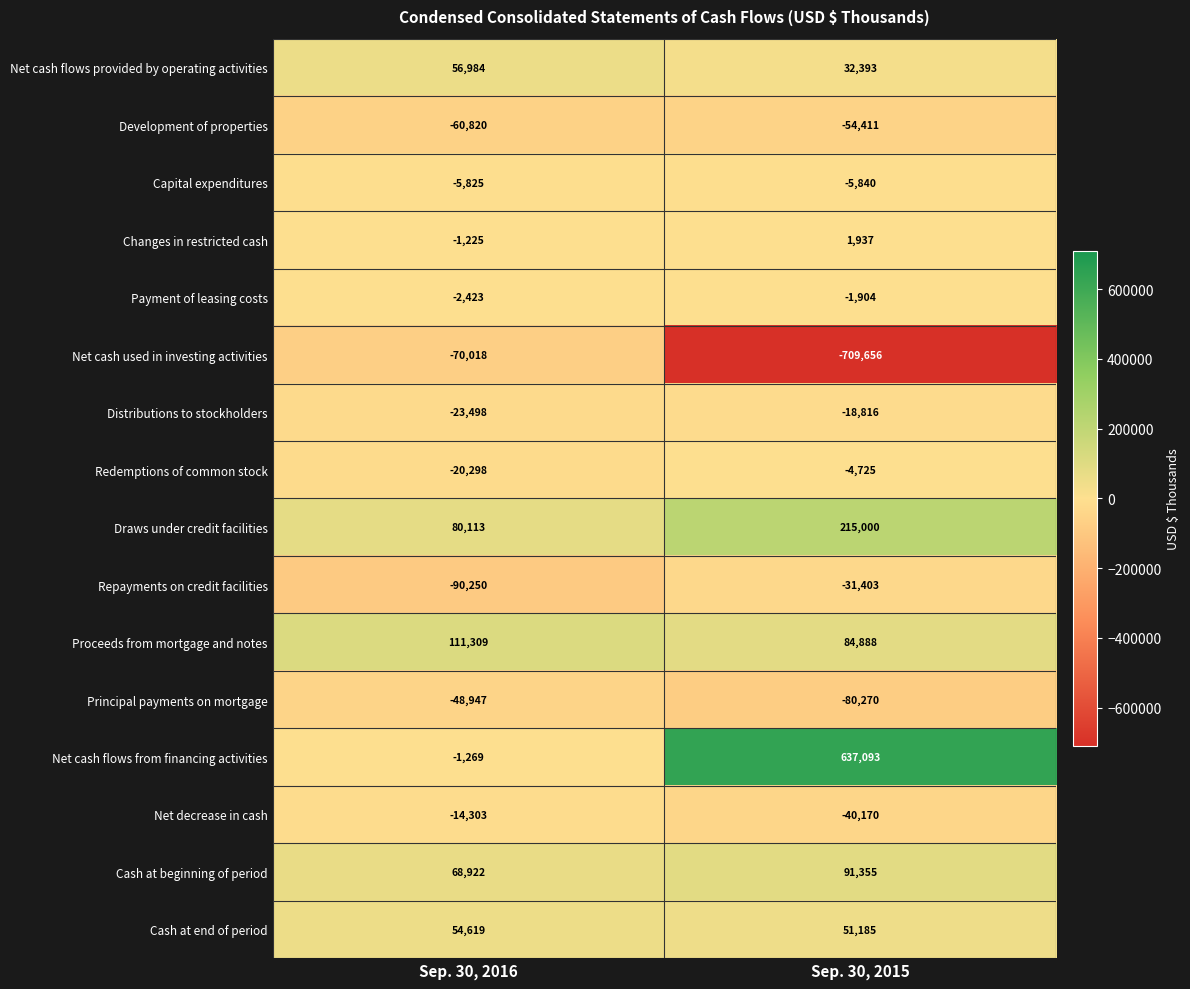

What is the approximate value of Payment of leasing costs at Sep. 30, 2016, to the nearest 10?

-2420